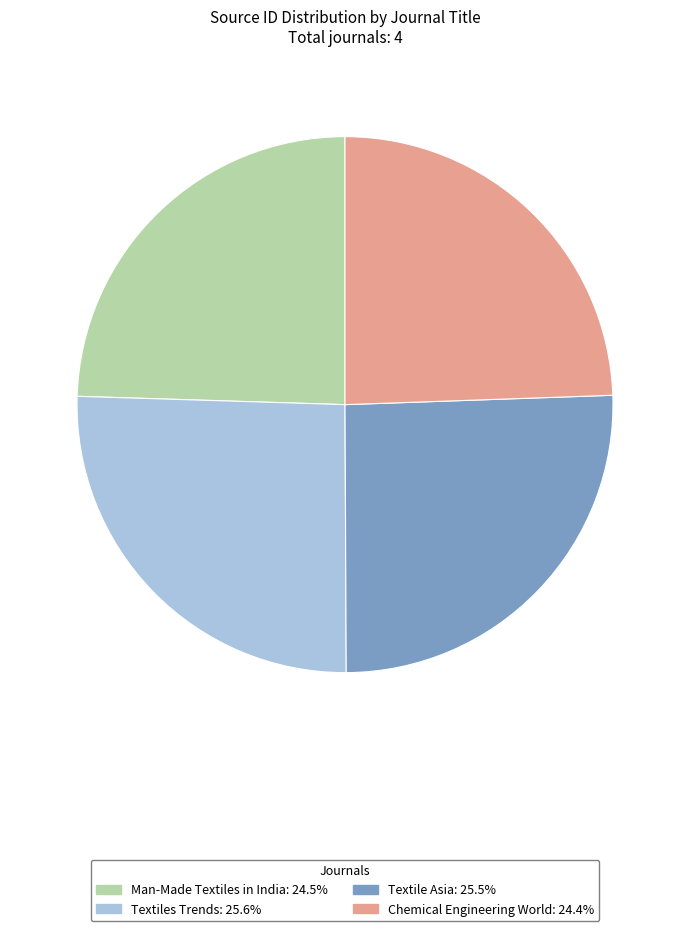

Approximately how many times larger is the value at Textile Asia: 25.5% compared to Man-Made Textiles in India: 24.5%?

1.0